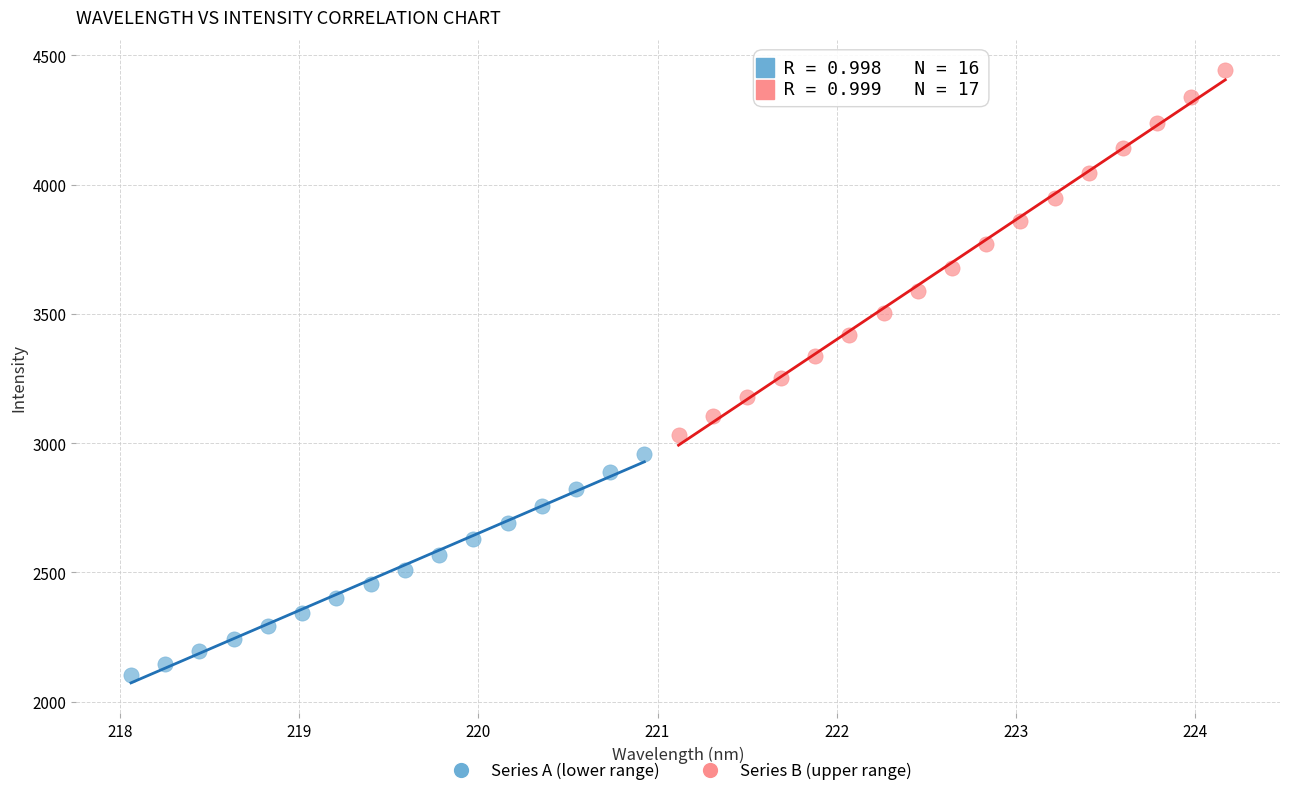

Which series reaches the maximum Y coordinate?

Series B (upper range)